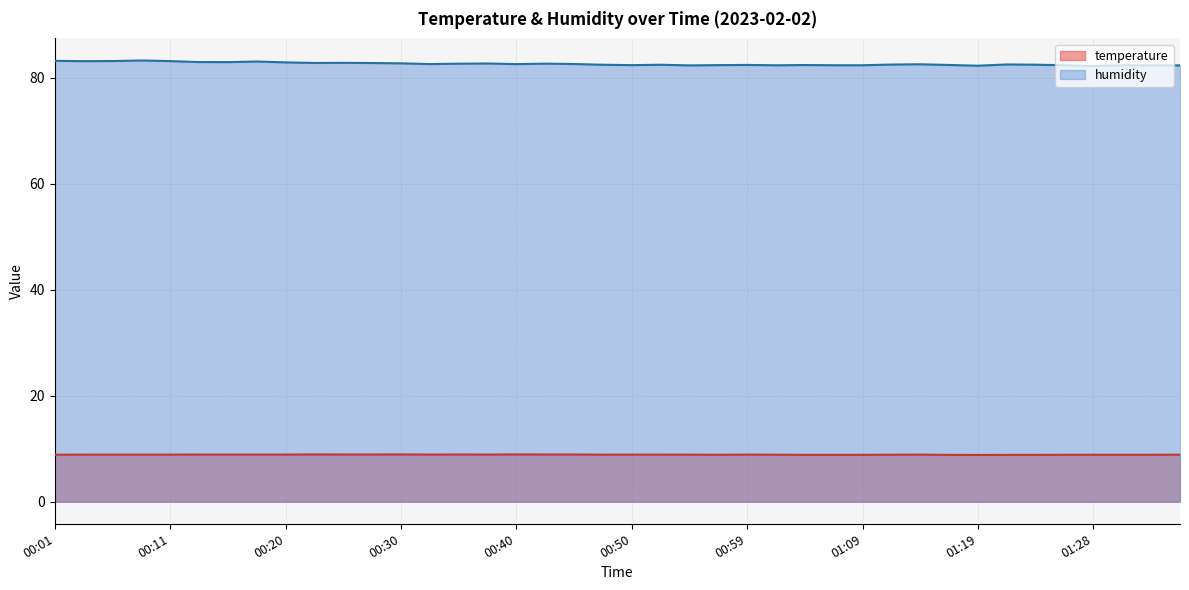

At which label is humidity closest to 82?

01:28